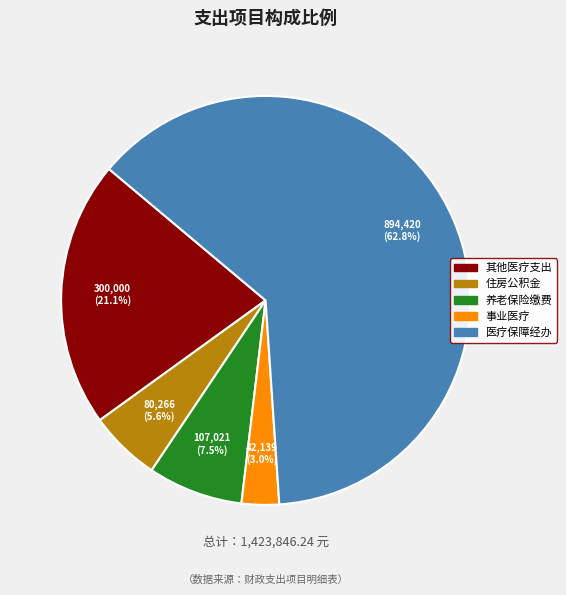

Which has a higher value, 养老保险缴费 or 事业医疗?

养老保险缴费